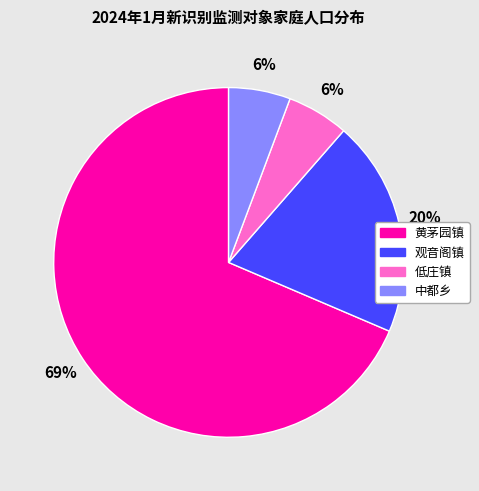

How many slices are in this pie chart?

4